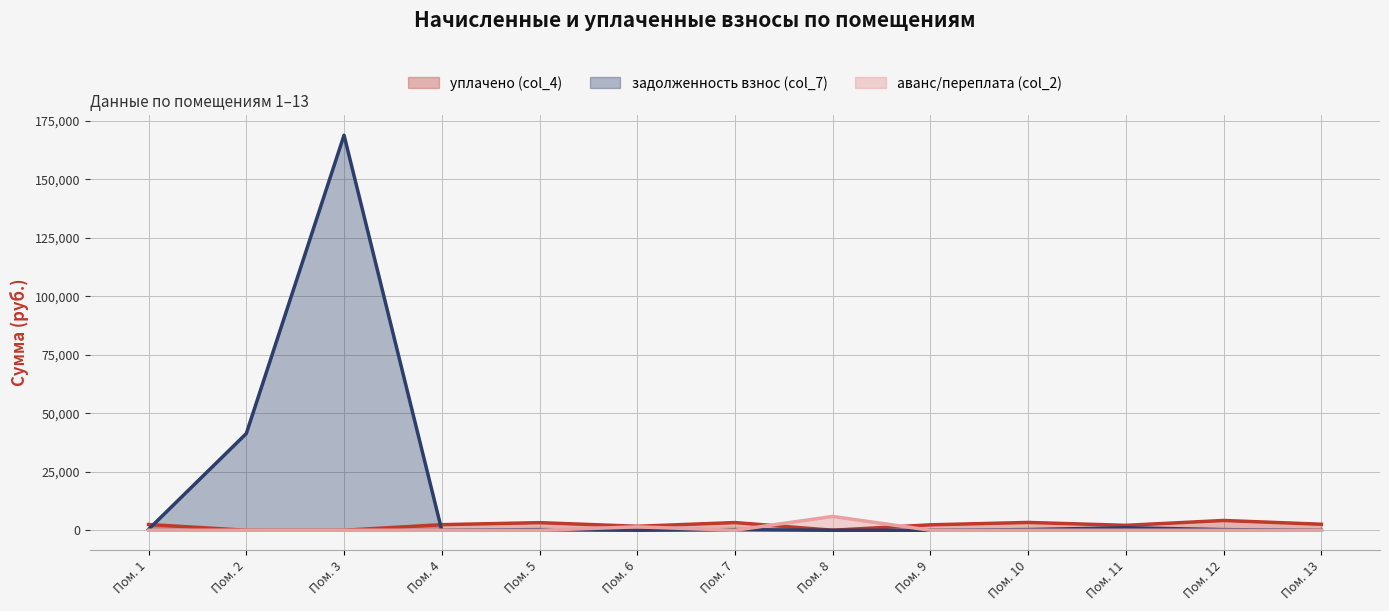

List the series in order of their peak value, lowest first.

уплачено (col_4), аванс/переплата (col_2), задолженность взнос (col_7)